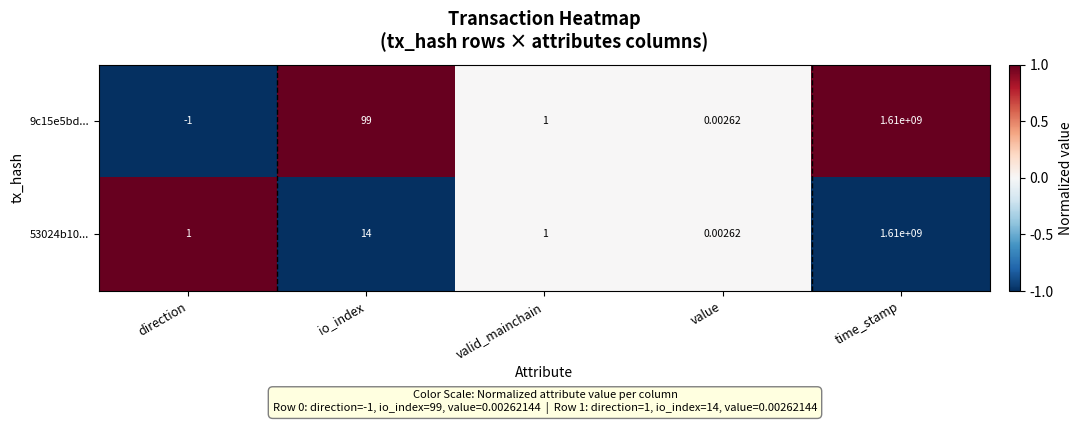

Count the number of categories in the chart.

5